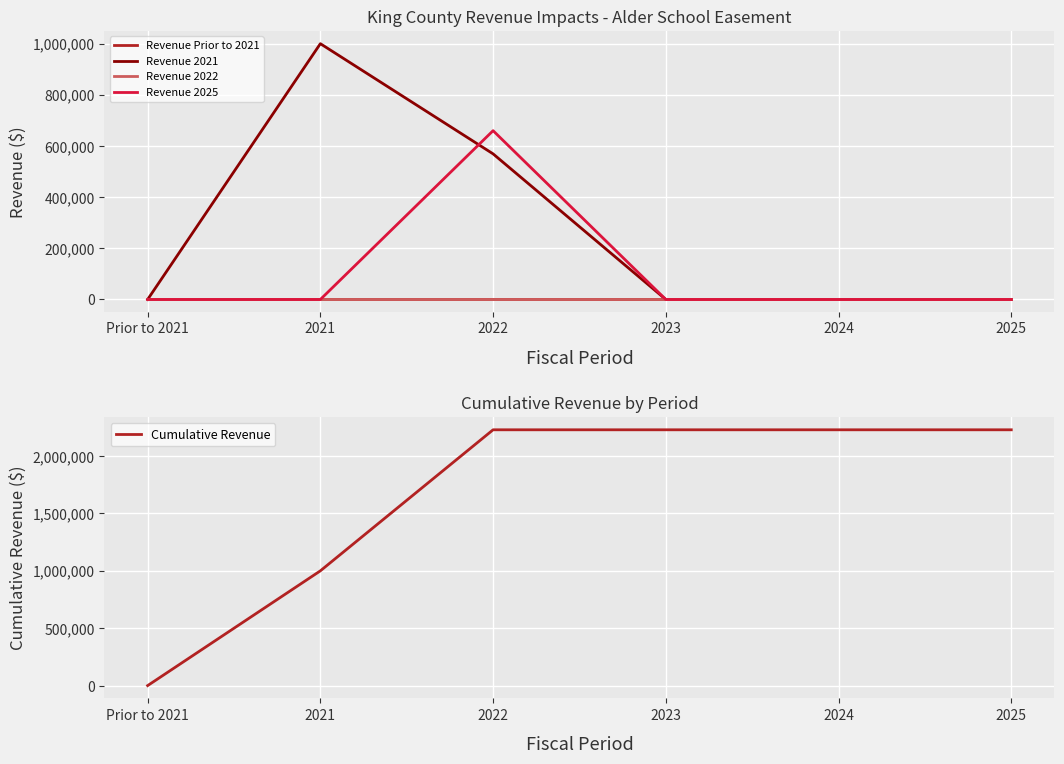

How many distinct data groups are displayed?

5